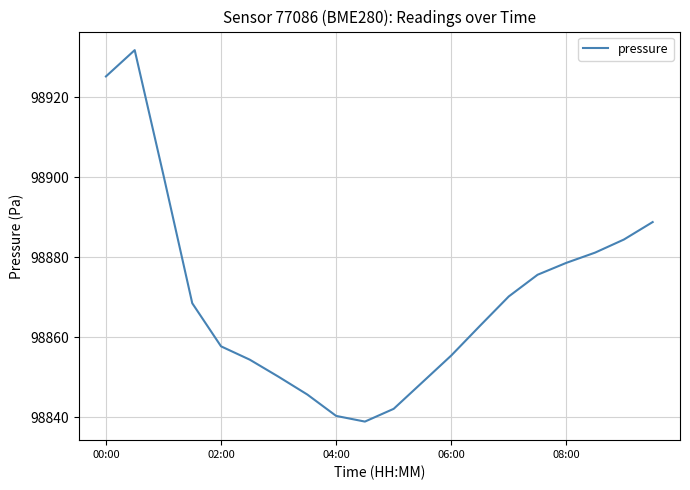

What is the minimum value shown in the chart?

98838.9